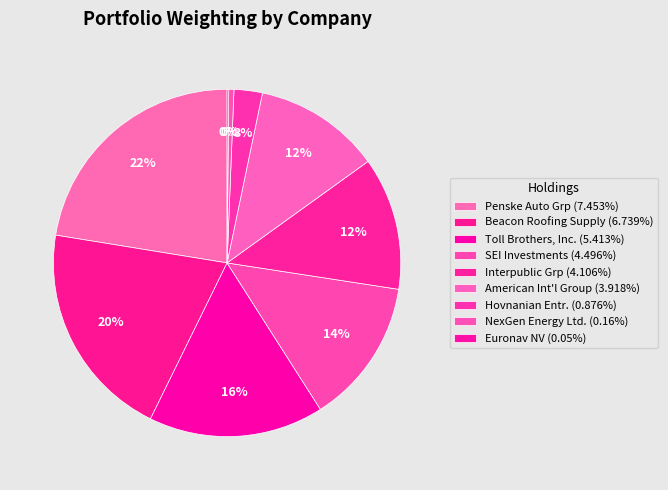

True or false: American Int'l Group accounts for 12% of the total.

True